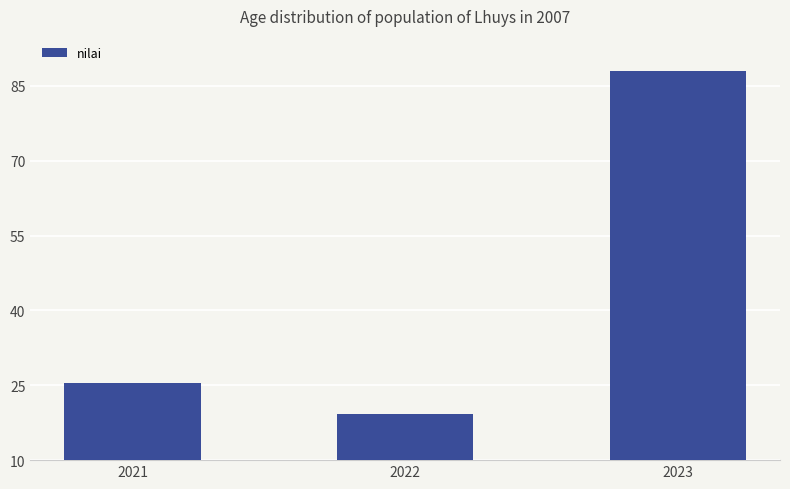

What is the ratio of the value at 2021 to the value at 2023?

0.3